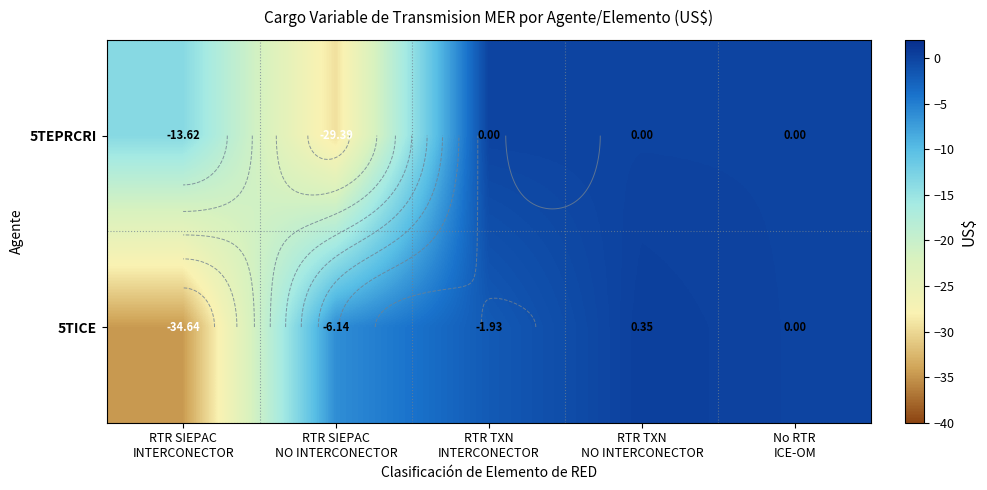

What is the difference between the 5TEPRCRI values at No RTR ICE-OM and RTR SIEPAC NO INTERCONECTOR?

29.4